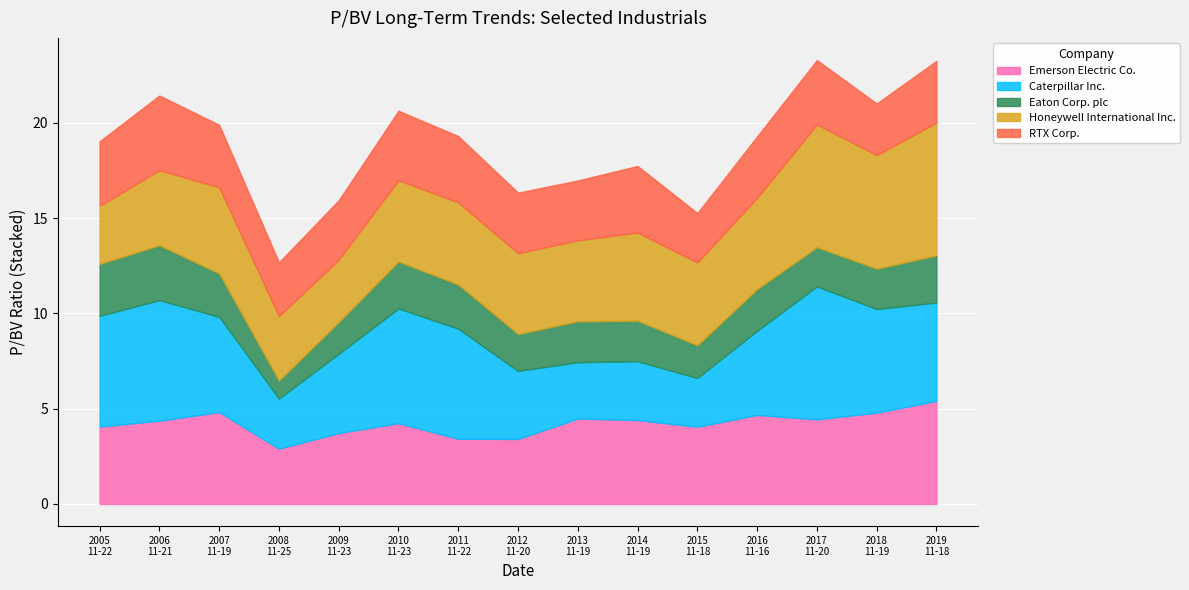

Reading left to right, what are all the values shown in this chart?

Emerson Electric Co.: 2005-11-22=4.1	2006-11-21=4.4	2007-11-19=4.8	2008-11-25=2.9	2009-11-23=3.7	2010-11-23=4.2	2011-11-22=3.4	2012-11-20=3.4	2013-11-19=4.5	2014-11-19=4.4	2015-11-18=4.0	2016-11-16=4.7	2017-11-20=4.4	2018-11-19=4.8	2019-11-18=5.4
Caterpillar Inc.: 2005-11-22=5.8	2006-11-21=6.3	2007-11-19=5.0	2008-11-25=2.6	2009-11-23=4.2	2010-11-23=6.0	2011-11-22=5.8	2012-11-20=3.6	2013-11-19=3.0	2014-11-19=3.1	2015-11-18=2.6	2016-11-16=4.4	2017-11-20=7.0	2018-11-19=5.4	2019-11-18=5.2
Eaton Corp. plc: 2005-11-22=2.7	2006-11-21=2.9	2007-11-19=2.3	2008-11-25=0.9	2009-11-23=1.7	2010-11-23=2.5	2011-11-22=2.3	2012-11-20=1.9	2013-11-19=2.1	2014-11-19=2.1	2015-11-18=1.7	2016-11-16=2.2	2017-11-20=2.1	2018-11-19=2.1	2019-11-18=2.5
Honeywell International Inc.: 2005-11-22=3.0	2006-11-21=3.9	2007-11-19=4.5	2008-11-25=3.4	2009-11-23=3.3	2010-11-23=4.3	2011-11-22=4.3	2012-11-20=4.2	2013-11-19=4.2	2014-11-19=4.6	2015-11-18=4.3	2016-11-16=4.8	2017-11-20=6.4	2018-11-19=6.0	2019-11-18=7.0
RTX Corp.: 2005-11-22=3.4	2006-11-21=3.9	2007-11-19=3.3	2008-11-25=2.8	2009-11-23=3.1	2010-11-23=3.6	2011-11-22=3.5	2012-11-20=3.2	2013-11-19=3.1	2014-11-19=3.5	2015-11-18=2.6	2016-11-16=3.2	2017-11-20=3.4	2018-11-19=2.7	2019-11-18=3.2